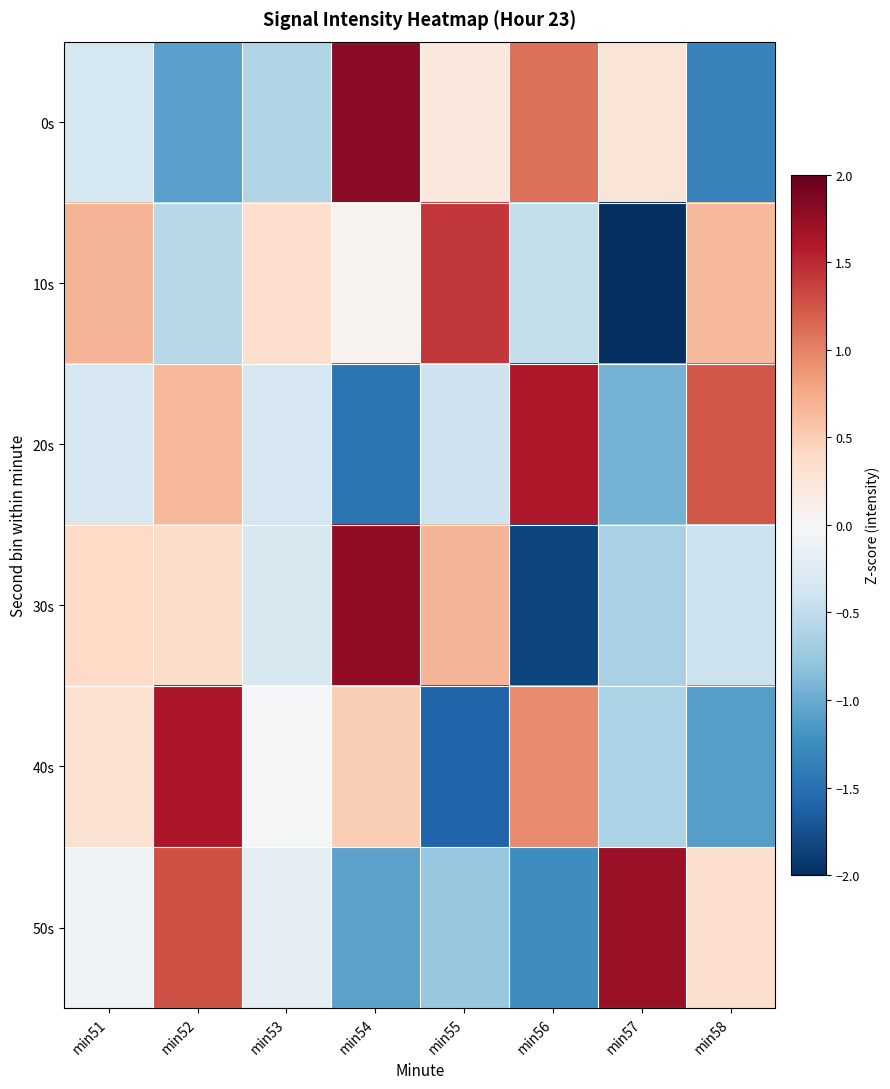

Reading right to left, what are all the values shown in this chart?

0s: min58=-1.3	min57=0.3	min56=1.1	min55=0.2	min54=1.8	min53=-0.6	min52=-1.1	min51=-0.4
10s: min58=0.7	min57=-2.1	min56=-0.5	min55=1.4	min54=0.1	min53=0.3	min52=-0.6	min51=0.7
20s: min58=1.2	min57=-0.9	min56=1.6	min55=-0.4	min54=-1.5	min53=-0.3	min52=0.7	min51=-0.3
30s: min58=-0.4	min57=-0.6	min56=-1.8	min55=0.7	min54=1.8	min53=-0.3	min52=0.4	min51=0.4
40s: min58=-1.1	min57=-0.6	min56=0.9	min55=-1.6	min54=0.5	min53=-0.0	min52=1.6	min51=0.3
50s: min58=0.3	min57=1.7	min56=-1.2	min55=-0.8	min54=-1.1	min53=-0.2	min52=1.3	min51=-0.1